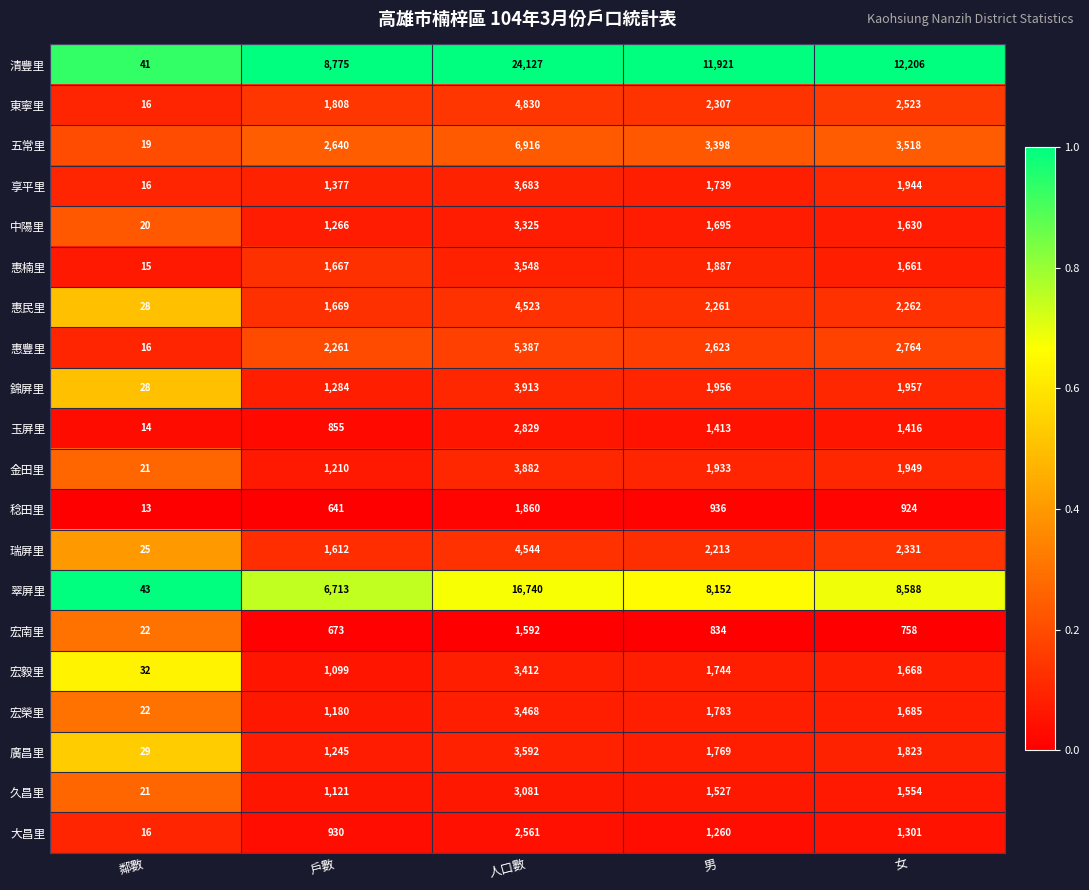

What is the smallest value displayed?

13